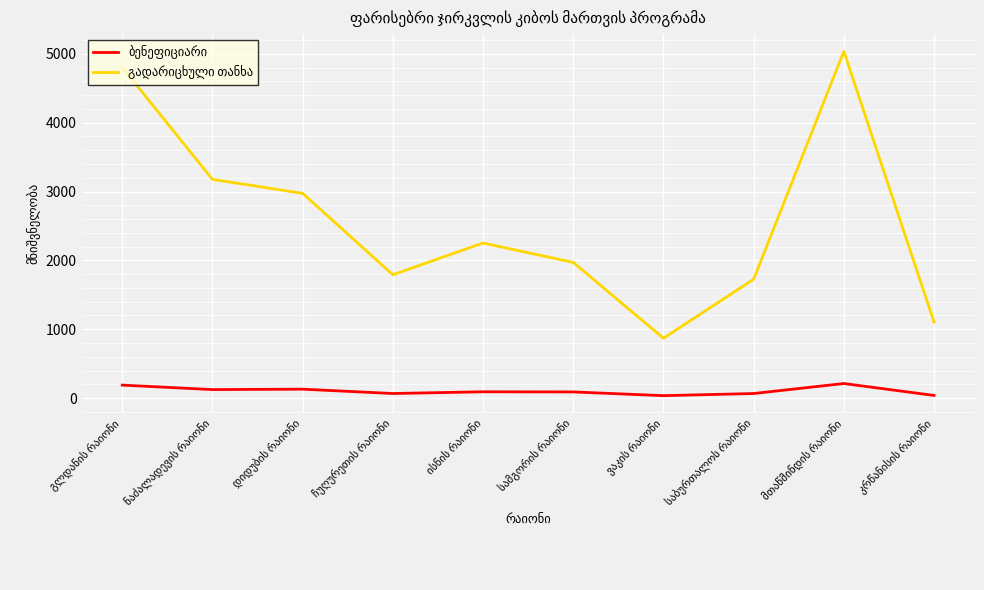

What is the label of the 2nd point from the right?

მთაწმინდის რაიონი